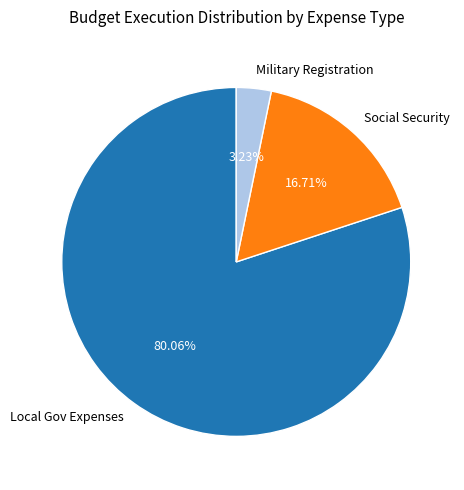

Is the sum of Local Gov Expenses and Social Security greater than half?

Yes